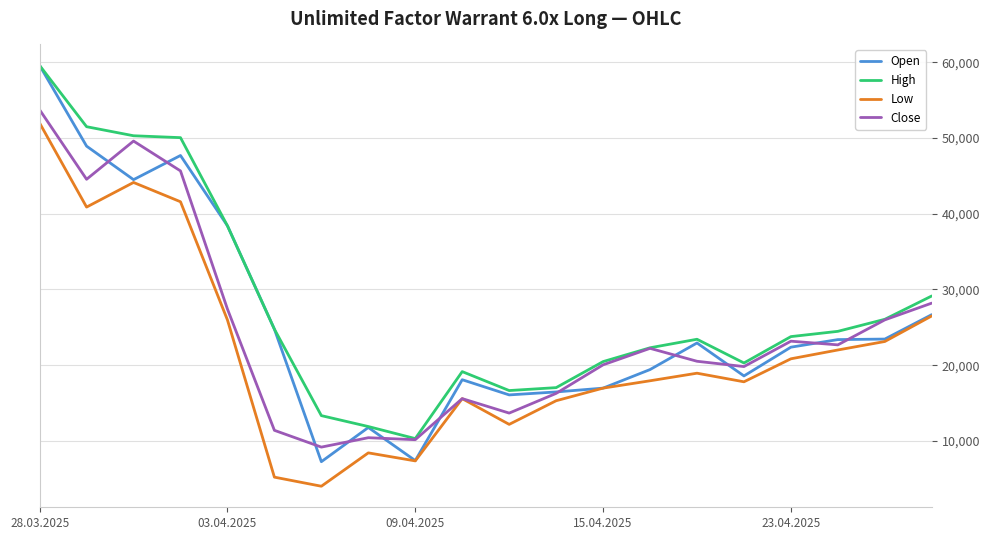

At how many categories does at least one series exceed 32102?

5